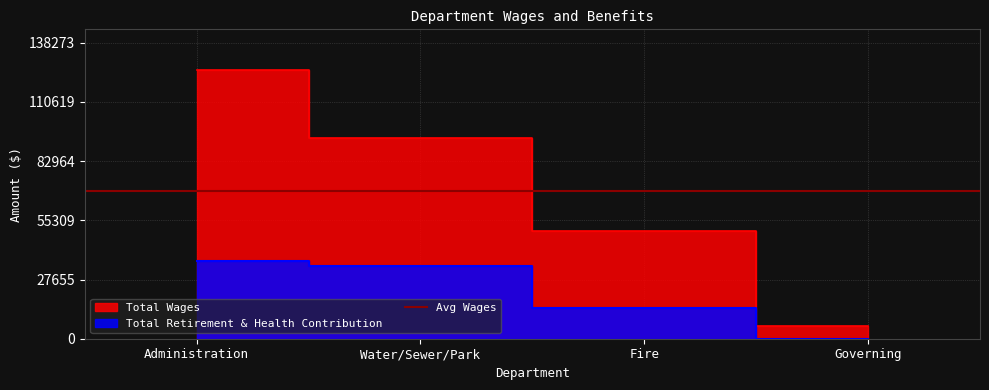

How many values in Total Retirement & Health Contribution are above zero?

3